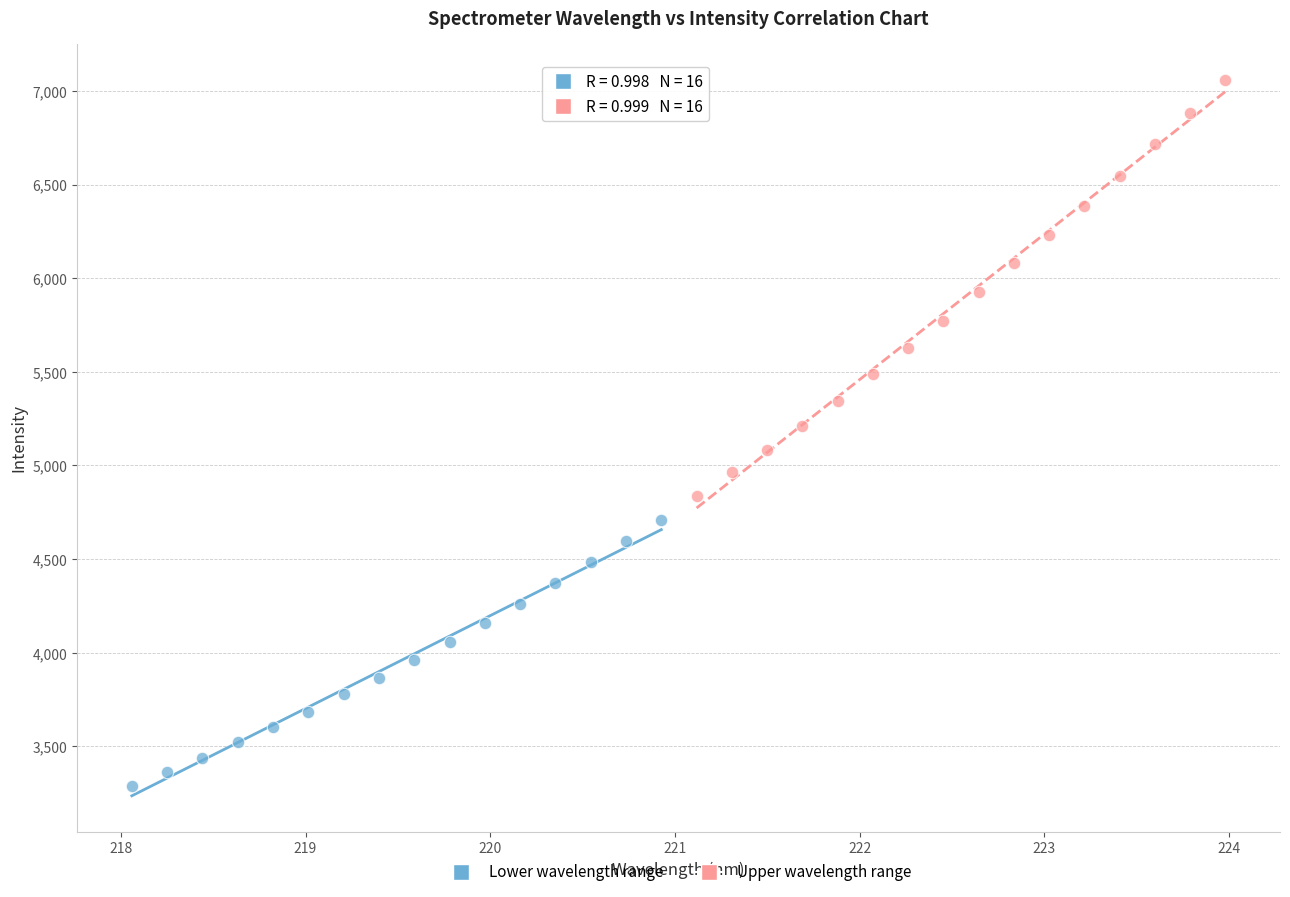

Which series reaches the minimum Y coordinate?

Lower wavelength range